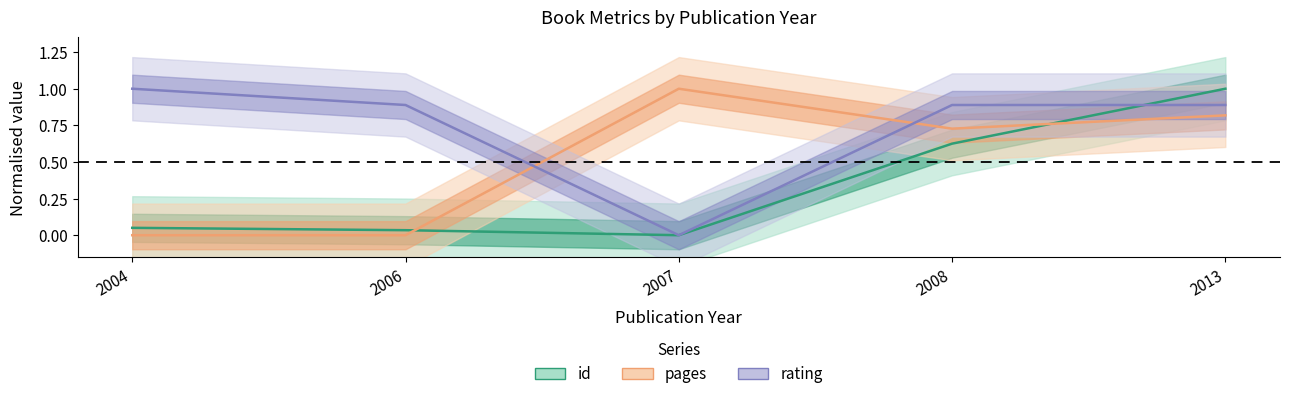

What is the value of the id point at the 4th from the left?

0.6